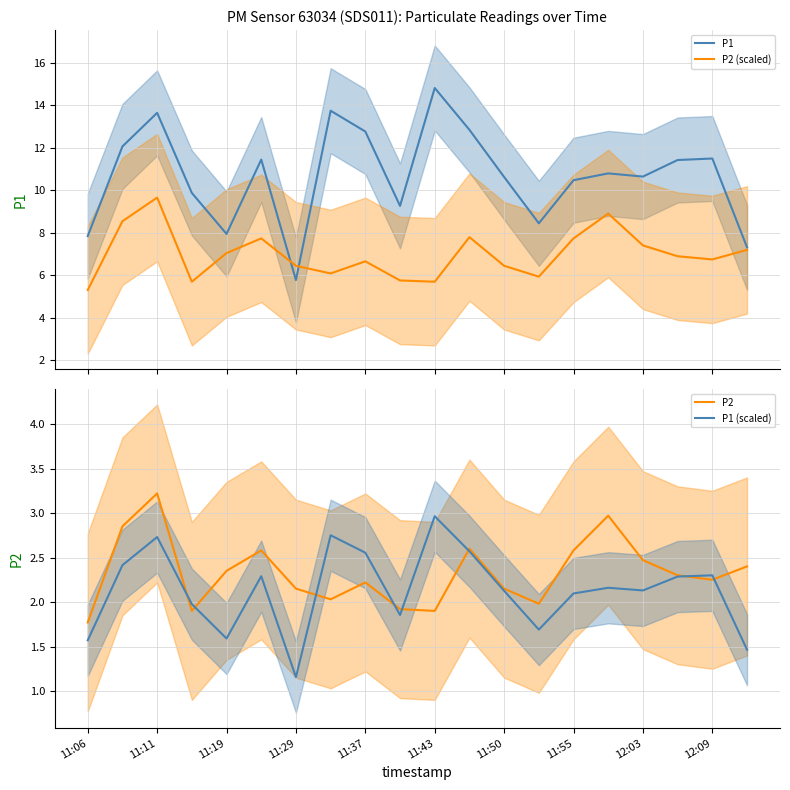

The P1 series shows 12.8 at 11. True or false?

True